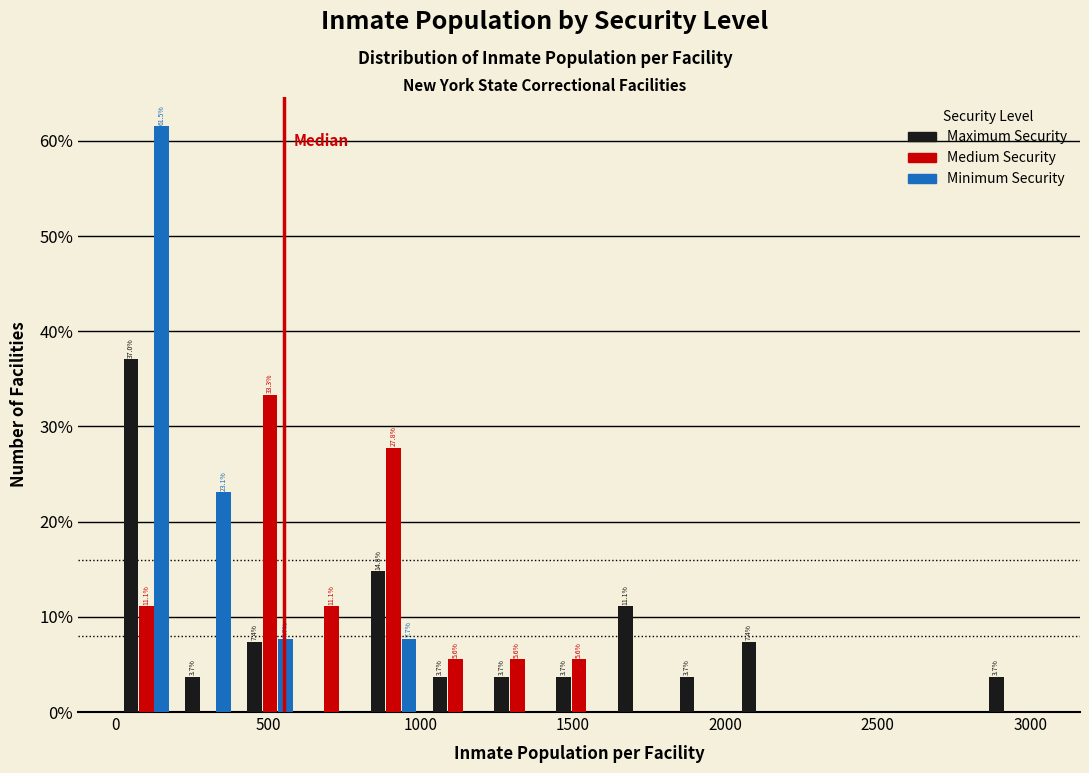

In the Minimum Security series, which range on the x-axis has the tallest bar?

0 to 200